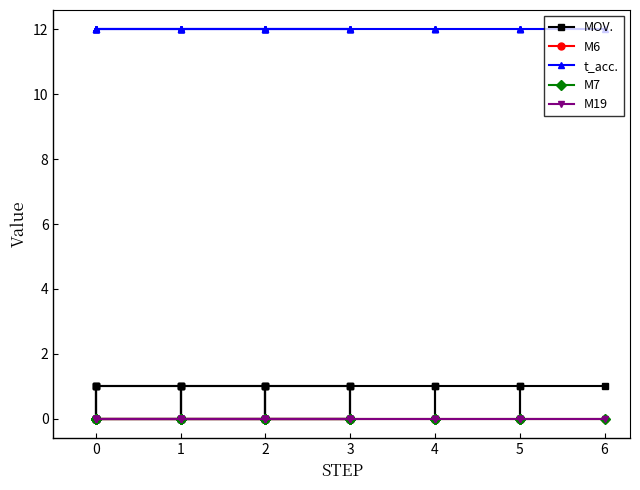

True or false: M6 and M7 cross at least once.

False